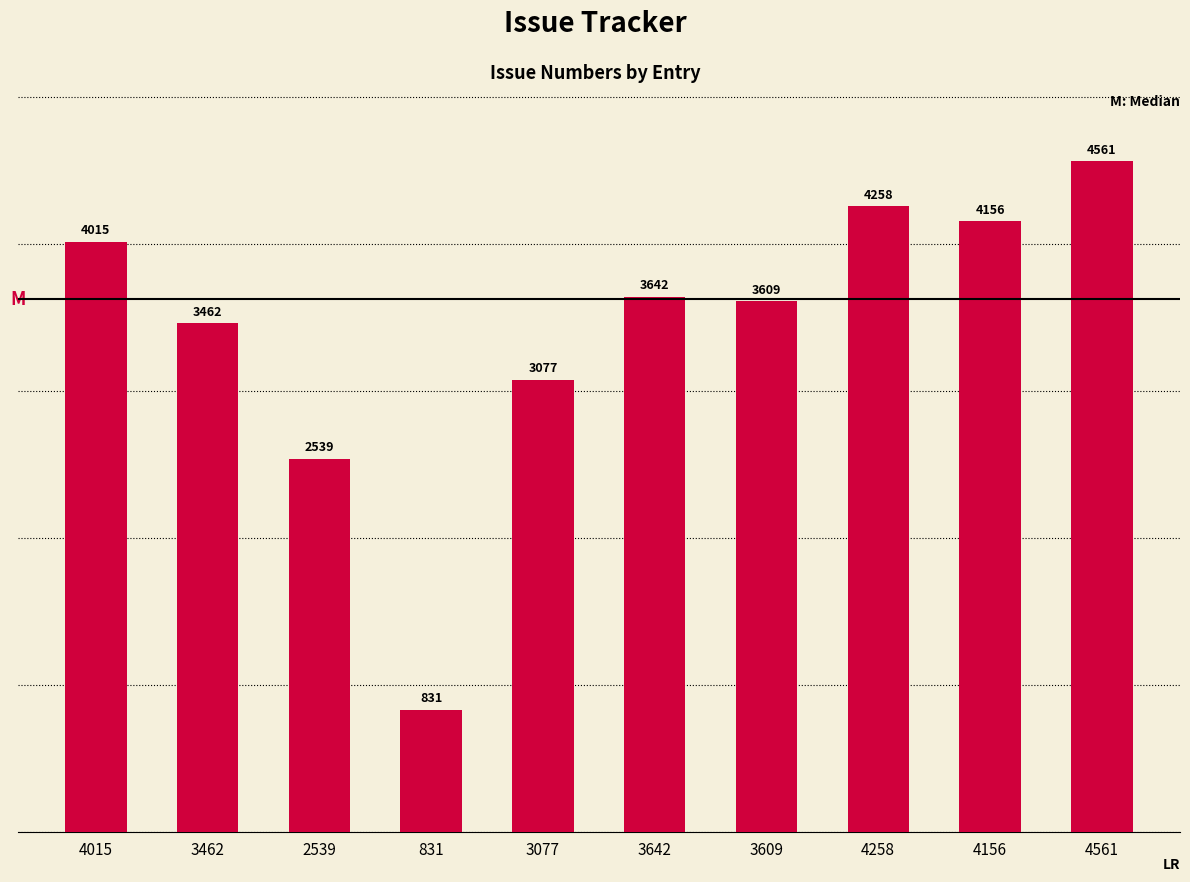

What position from the left is 3609?

7